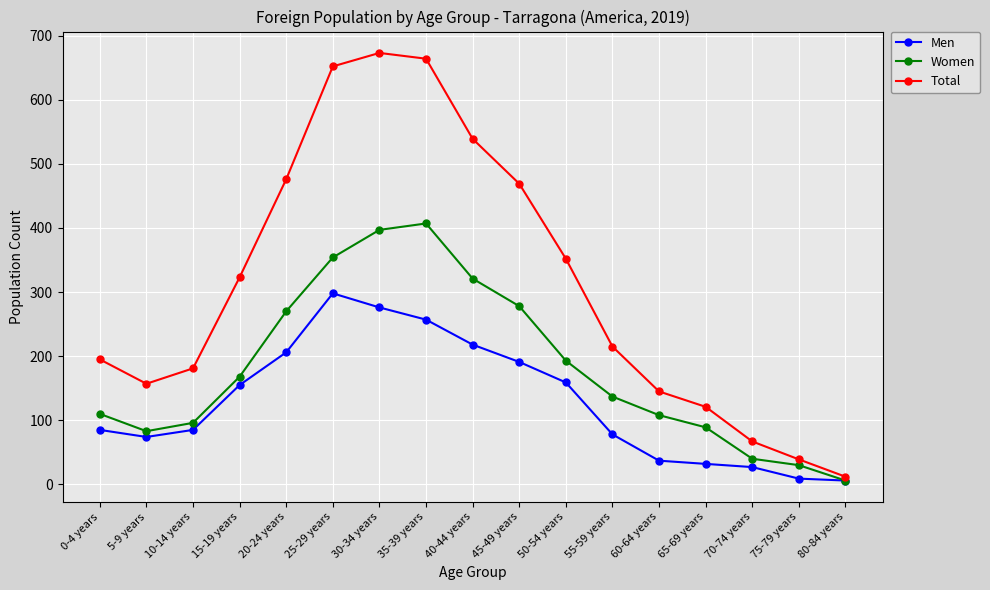

What is the greatest value displayed?

673